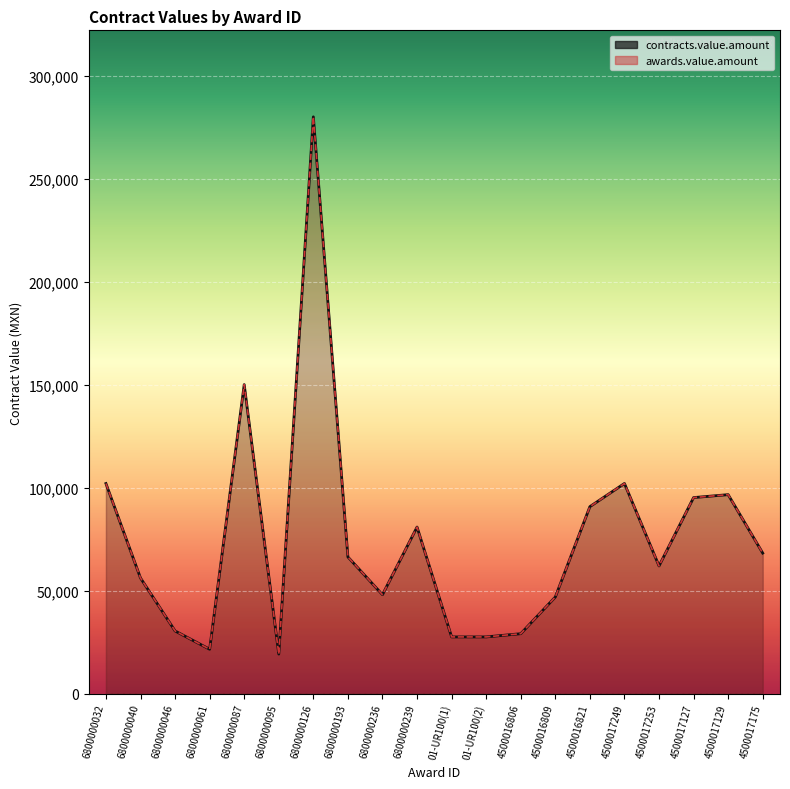

What is the maximum value shown in the chart?

280000.0